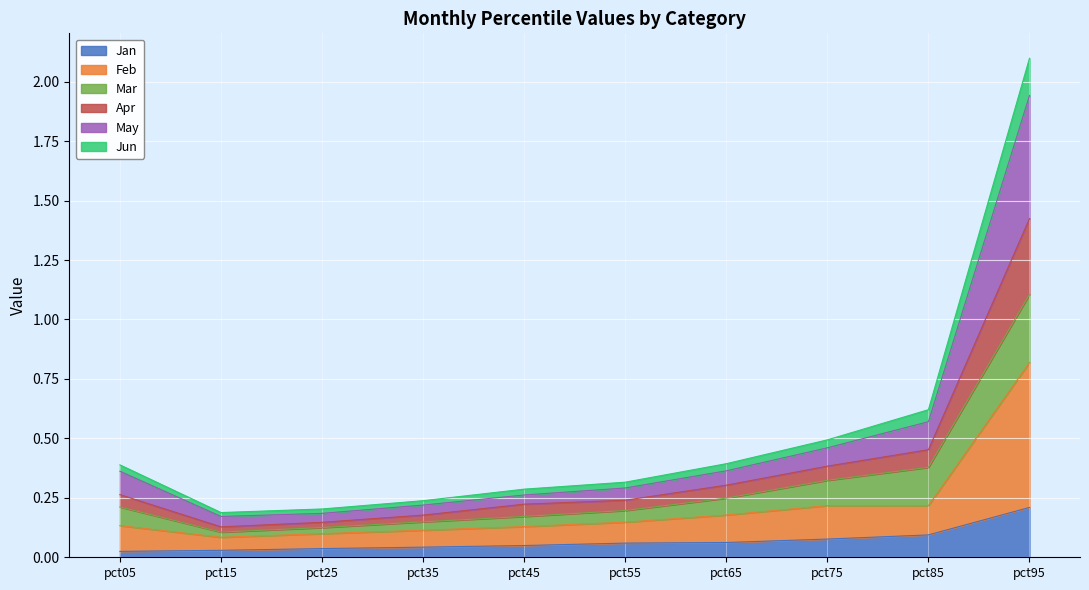

At which category is the sum across all series the highest?

pct95